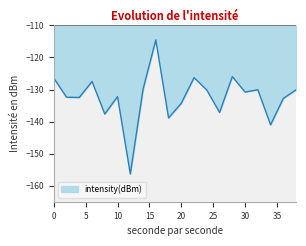

What is the difference between the maximum and minimum values?

41.8